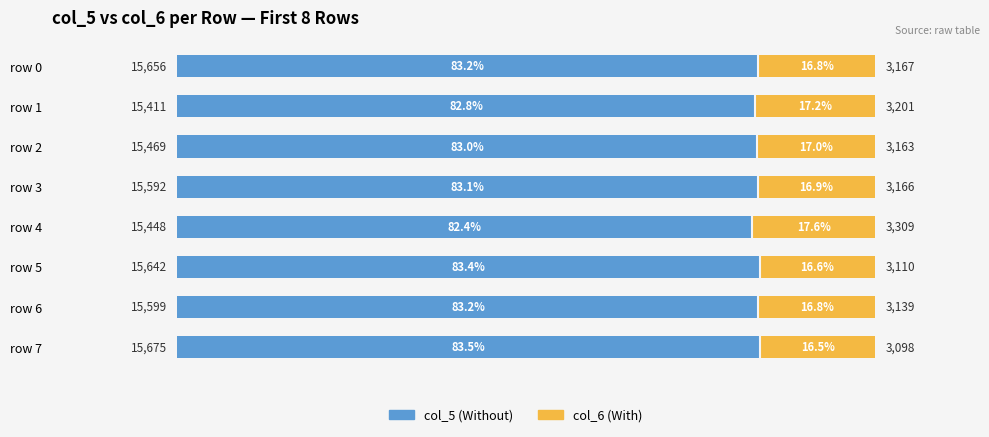

What is the total value across all series at row 2?

100.0